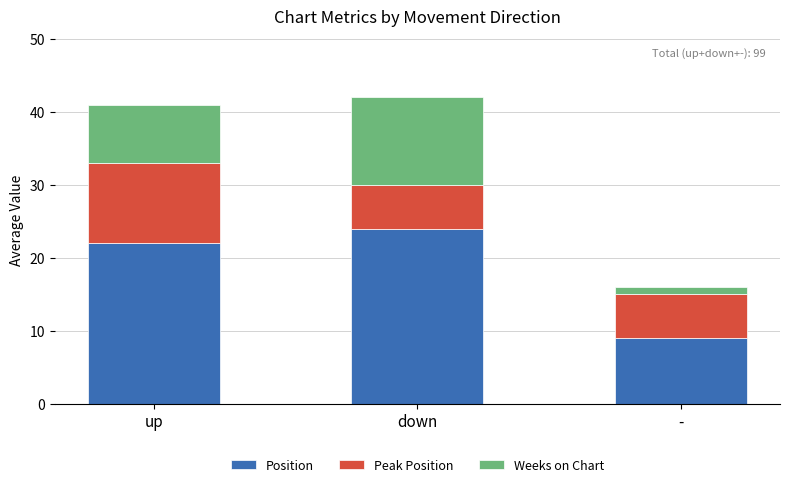

What is the total value across all series at up?

41